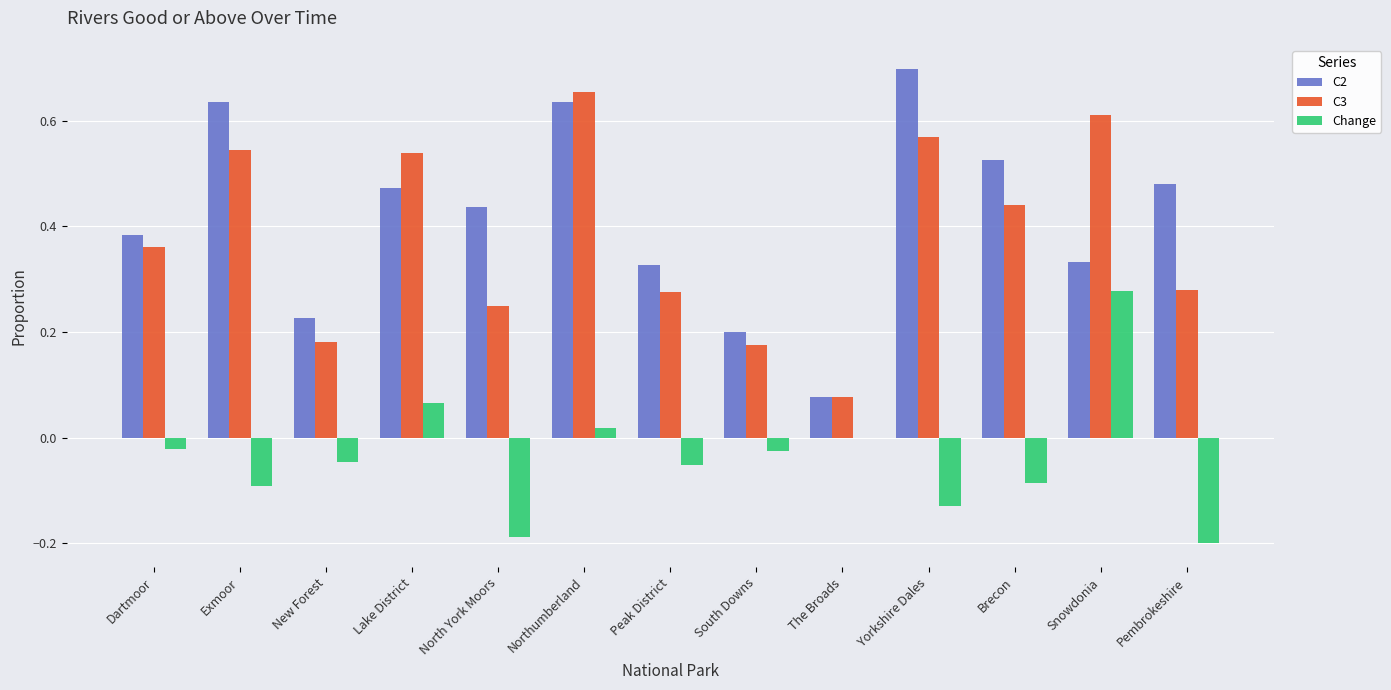

True or false: C3 has a value of 0.1 at Lake District.

False